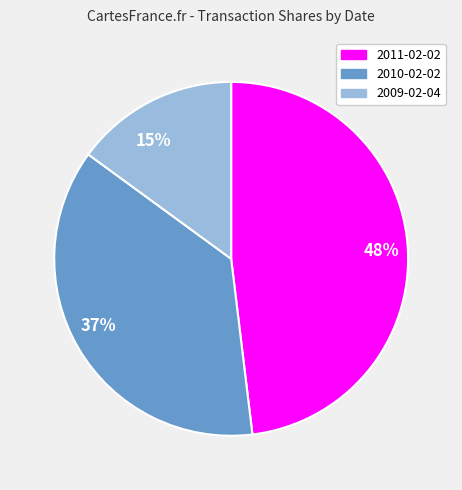

Combined, do 2009-02-04 and 2011-02-02 account for over 50%?

Yes